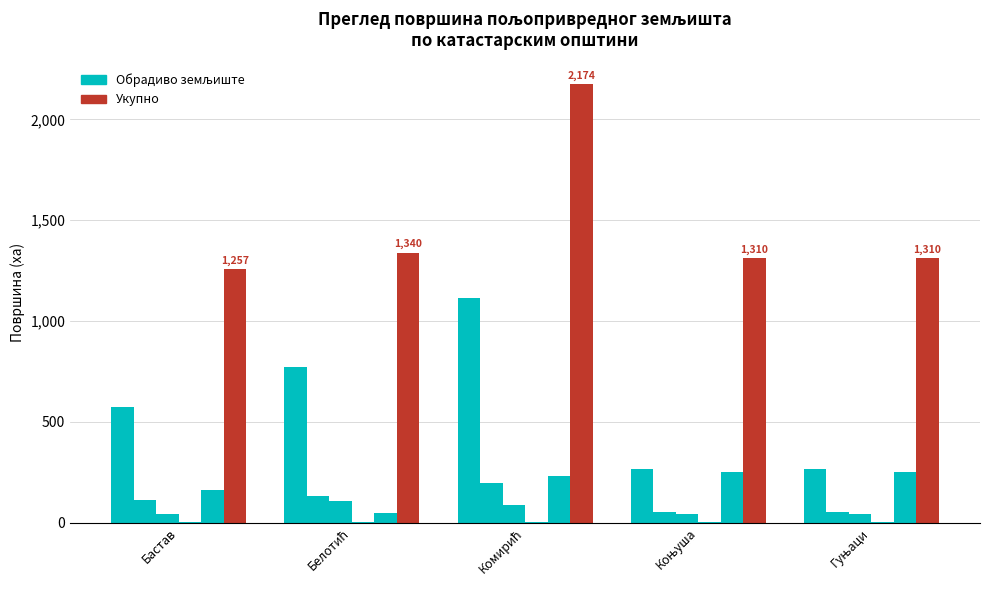

Which category has the highest value across all series?

Комирић